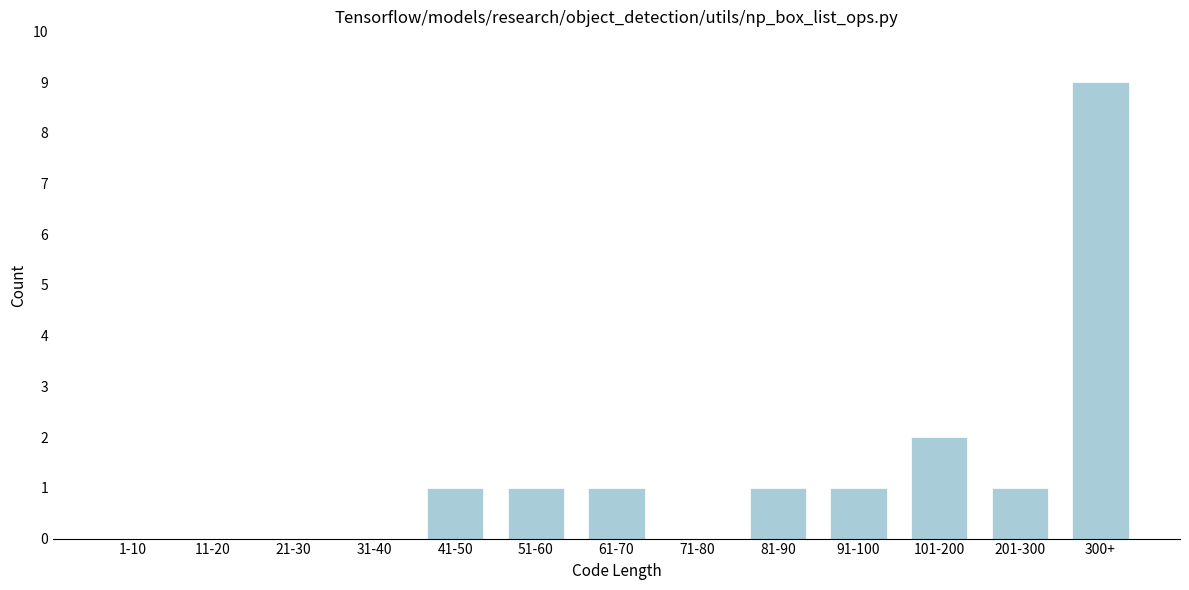

Reading right to left, what are all the values shown in this chart?

300+=9	201-300=1	101-200=2	91-100=1	81-90=1	71-80=0	61-70=1	51-60=1	41-50=1	31-40=0	21-30=0	11-20=0	1-10=0